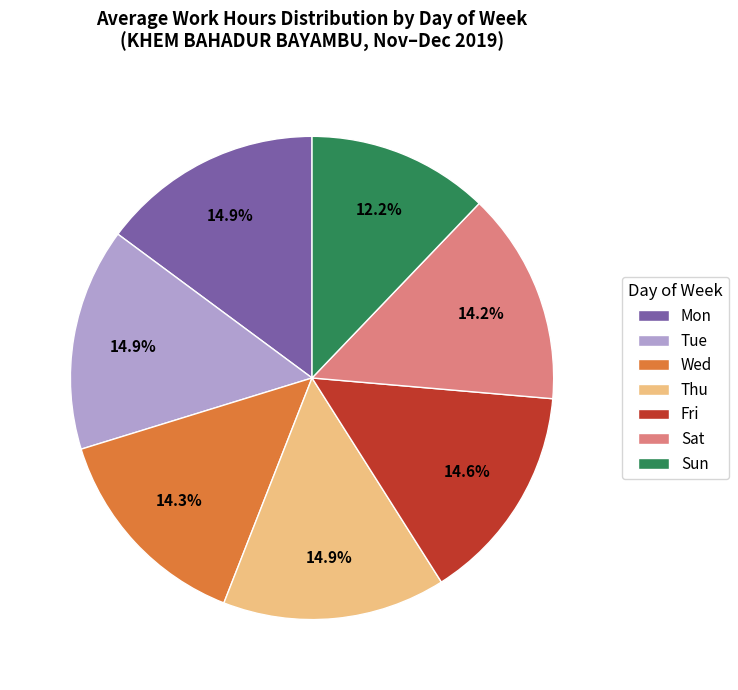

How many segments does this pie chart have?

7